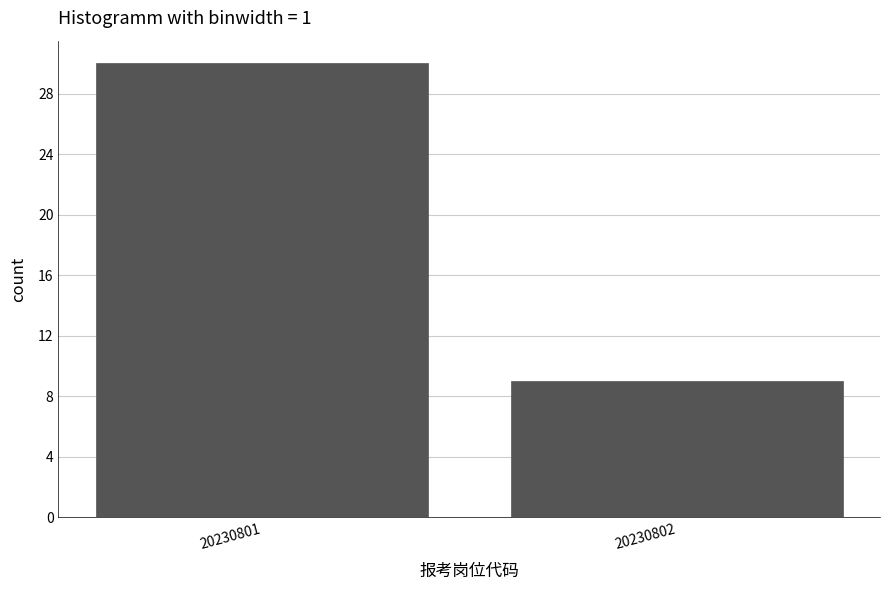

Reading left to right, what are all the values shown in this chart?

30	9